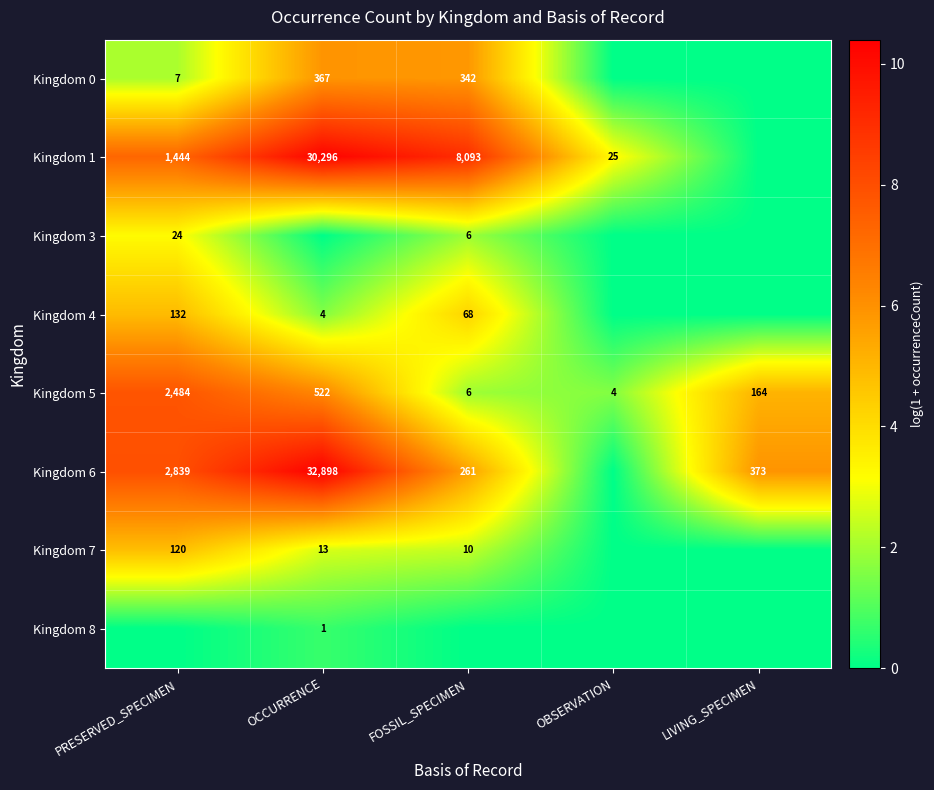

What is the sum of all Kingdom 5 values?

3180